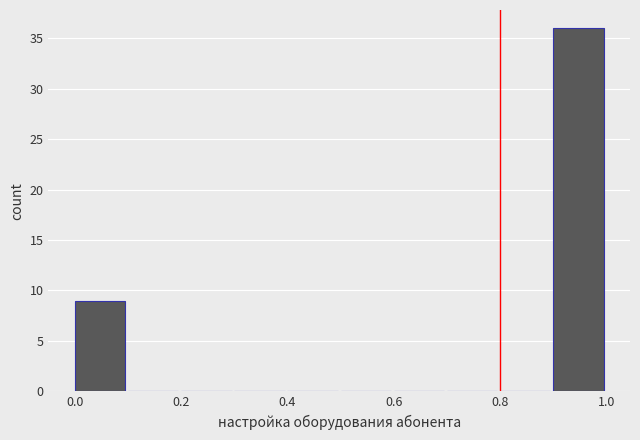

Which range on the x-axis has the tallest bar?

0.9 to 1.0